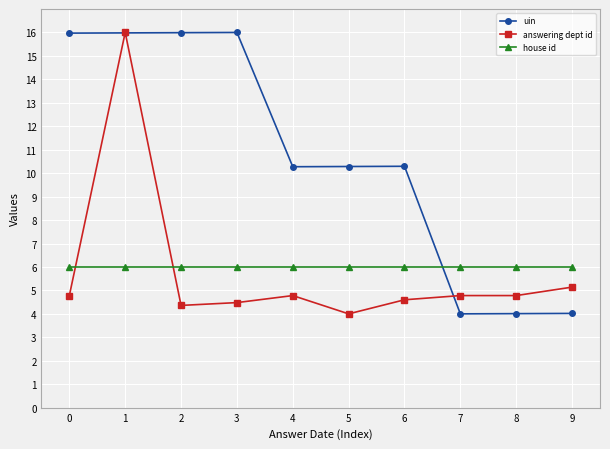

The answering dept id series shows 4.8 at 8. True or false?

True